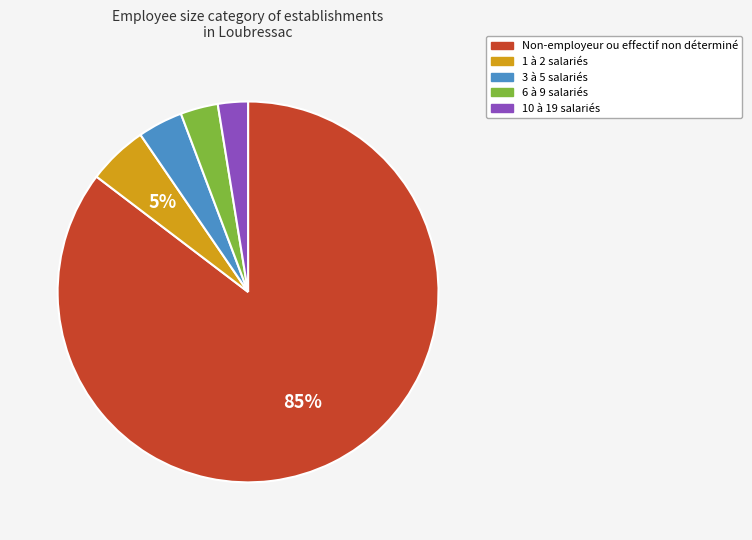

To the nearest percent, what is the average slice percentage?

20%